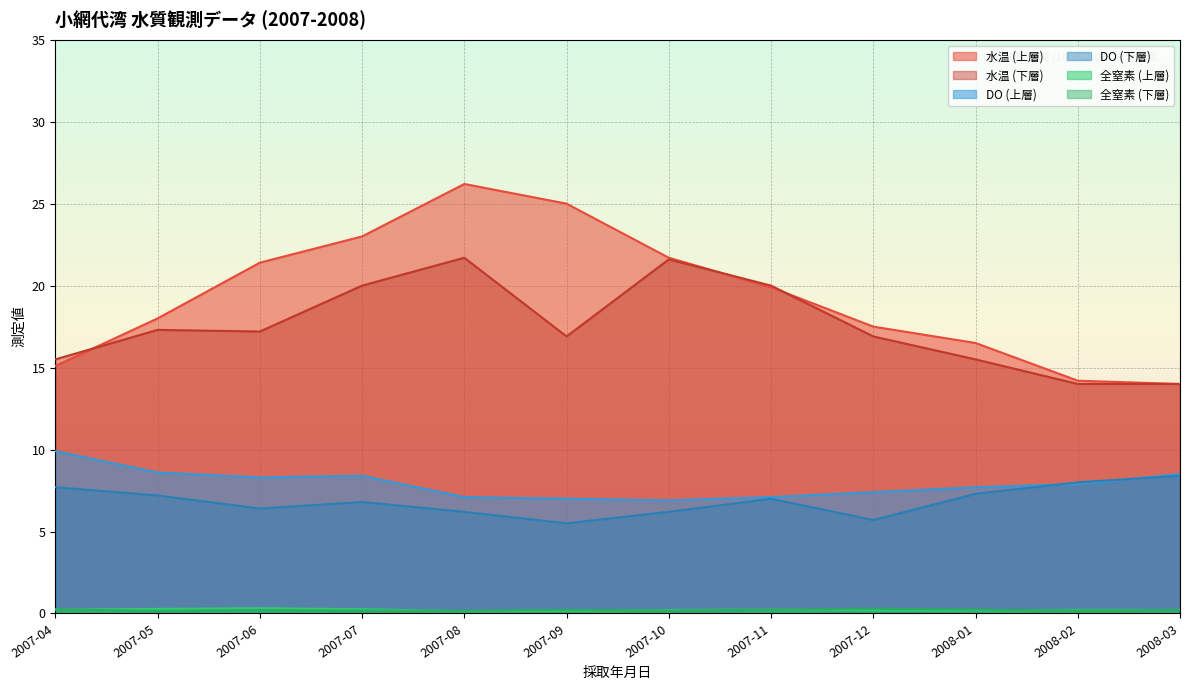

Reading left to right, list all the values displayed in this chart.

水温 (上層): 2007-04=15.1	2007-05=18.0	2007-06=21.4	2007-07=23.0	2007-08=26.2	2007-09=25.0	2007-10=21.7	2007-11=19.9	2007-12=17.5	2008-01=16.5	2008-02=14.2	2008-03=14.0
水温 (下層): 2007-04=15.5	2007-05=17.3	2007-06=17.2	2007-07=20.0	2007-08=21.7	2007-09=16.9	2007-10=21.6	2007-11=20.0	2007-12=16.9	2008-01=15.5	2008-02=14.0	2008-03=14.0
DO (上層): 2007-04=9.9	2007-05=8.6	2007-06=8.3	2007-07=8.4	2007-08=7.1	2007-09=7.0	2007-10=6.9	2007-11=7.1	2007-12=7.4	2008-01=7.7	2008-02=7.9	2008-03=8.5
DO (下層): 2007-04=7.7	2007-05=7.2	2007-06=6.4	2007-07=6.8	2007-08=6.2	2007-09=5.5	2007-10=6.2	2007-11=7.0	2007-12=5.7	2008-01=7.3	2008-02=8.0	2008-03=8.4
全窒素 (上層): 2007-04=0.2	2007-05=0.3	2007-06=0.3	2007-07=0.3	2007-08=0.1	2007-09=0.2	2007-10=0.2	2007-11=0.2	2007-12=0.2	2008-01=0.2	2008-02=0.2	2008-03=0.2
全窒素 (下層): 2007-04=0.2	2007-05=0.2	2007-06=0.2	2007-07=0.2	2007-08=0.2	2007-09=0.2	2007-10=0.2	2007-11=0.2	2007-12=0.3	2008-01=0.2	2008-02=0.2	2008-03=0.2